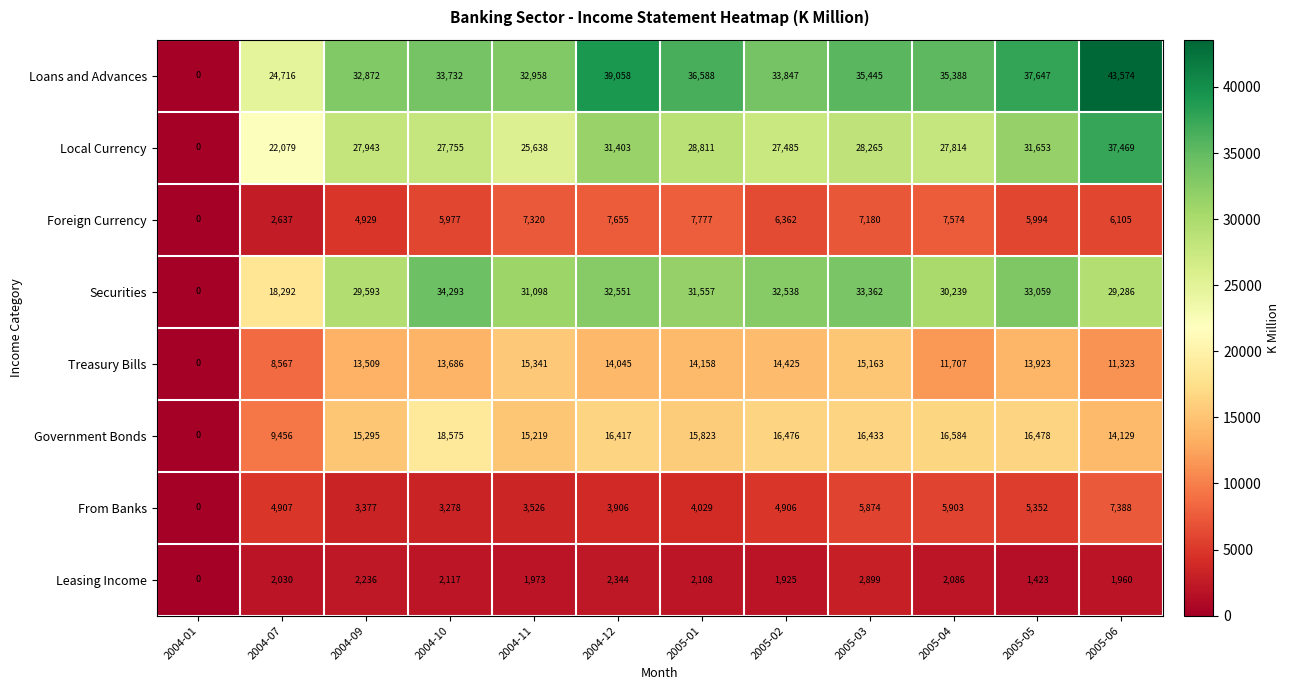

Where does the Government Bonds series first go above 16417?

2004-10